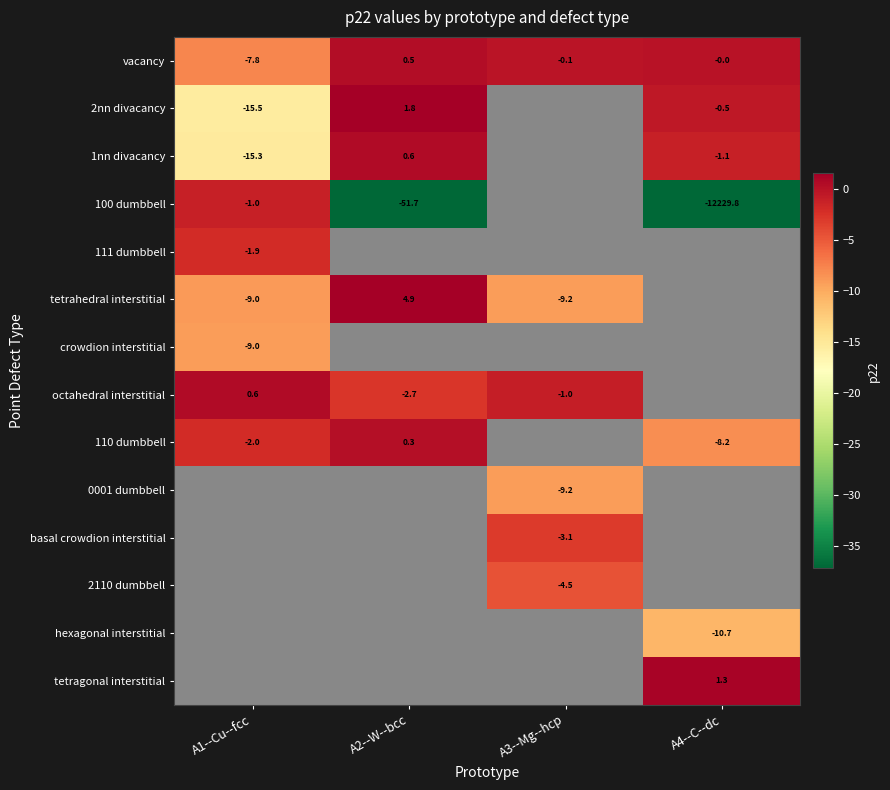

What is the minimum value shown in the chart?

-12229.8